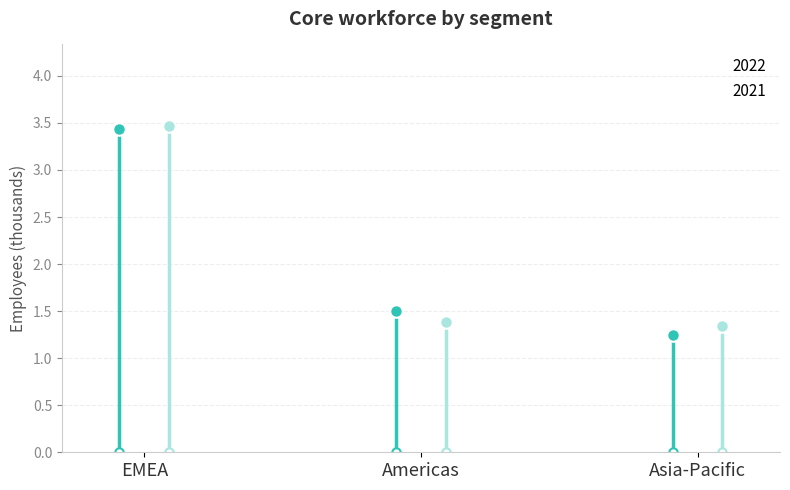

Which series has the largest total across all categories?

2021